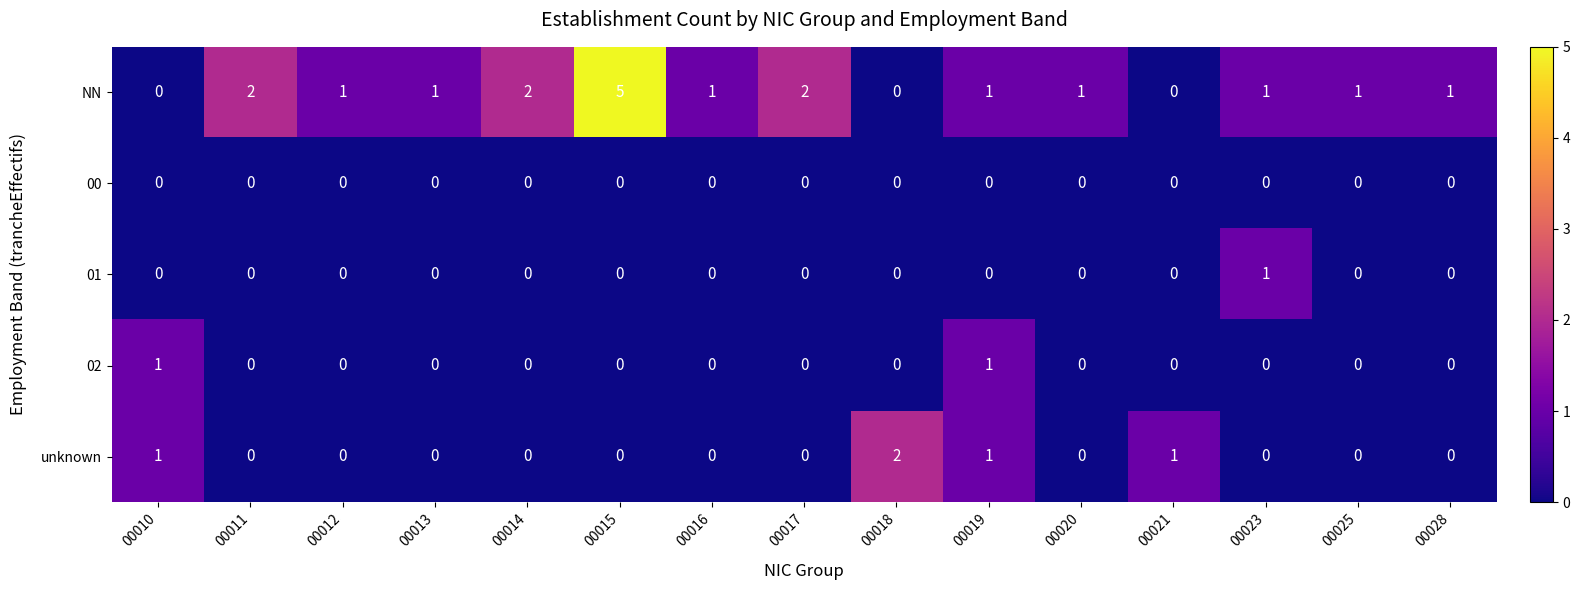

Which series has the widest spread of values?

NN